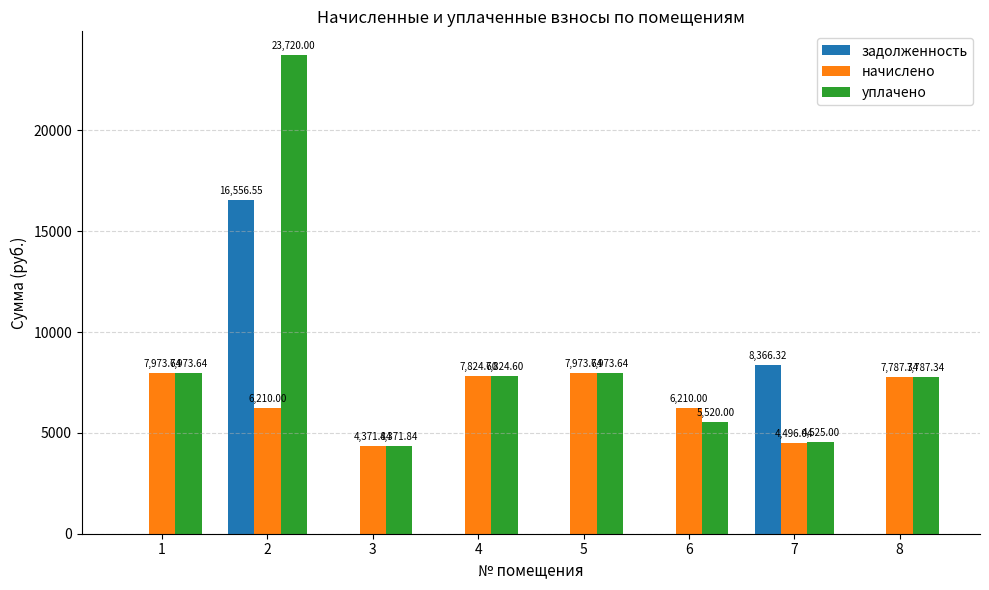

What is the sum of all задолженность values?

24922.9